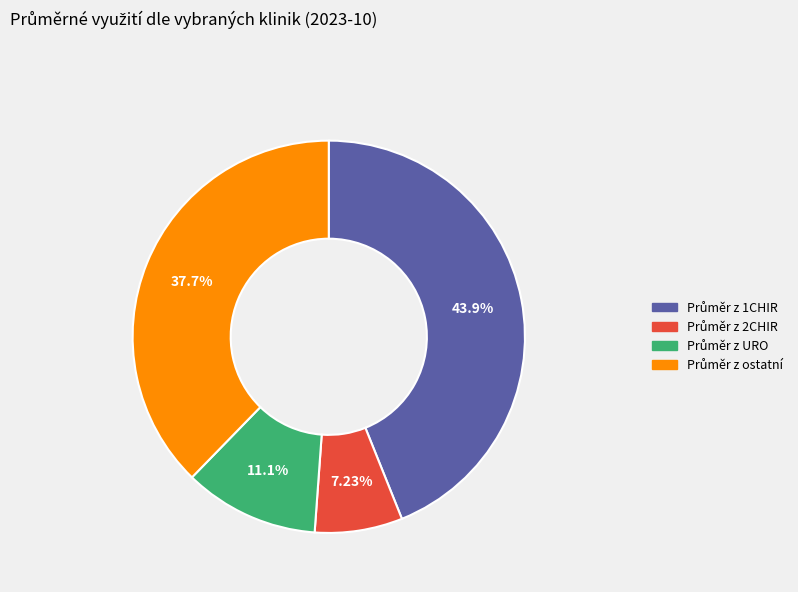

Is there any slice that represents more than half of the pie?

No